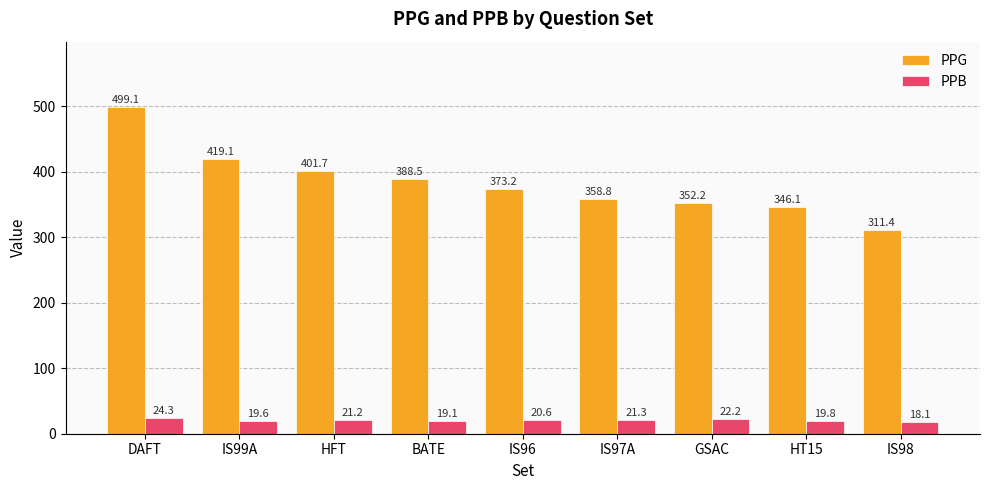

What is the average value of the PPB series?

20.7